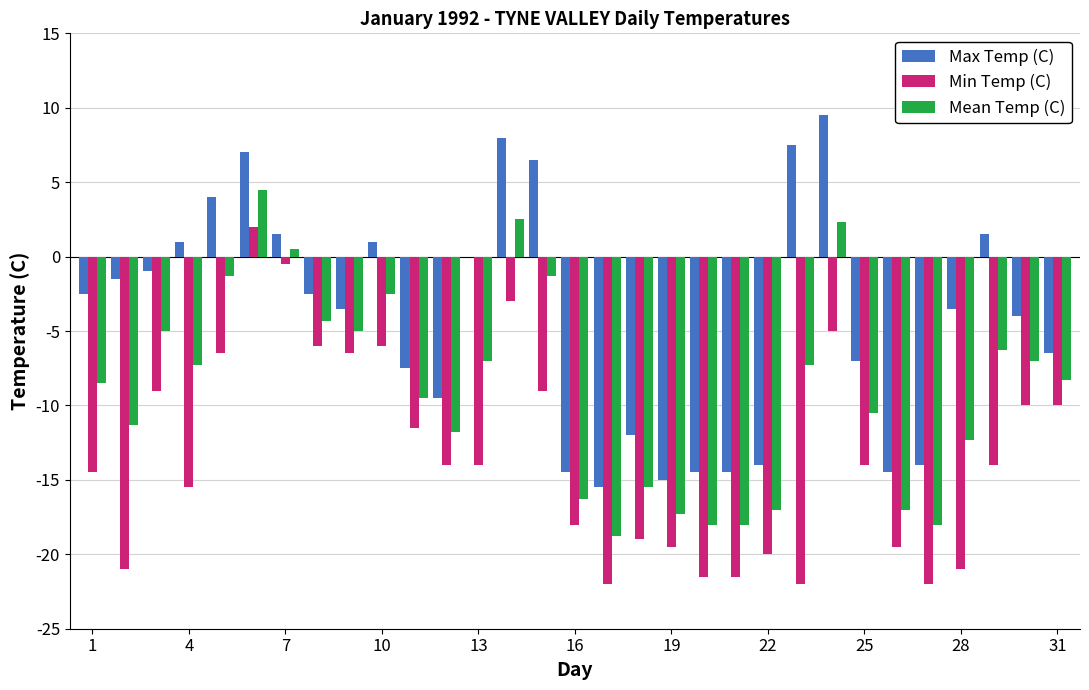

What is the highest value of the Max Temp (C) series?

9.5